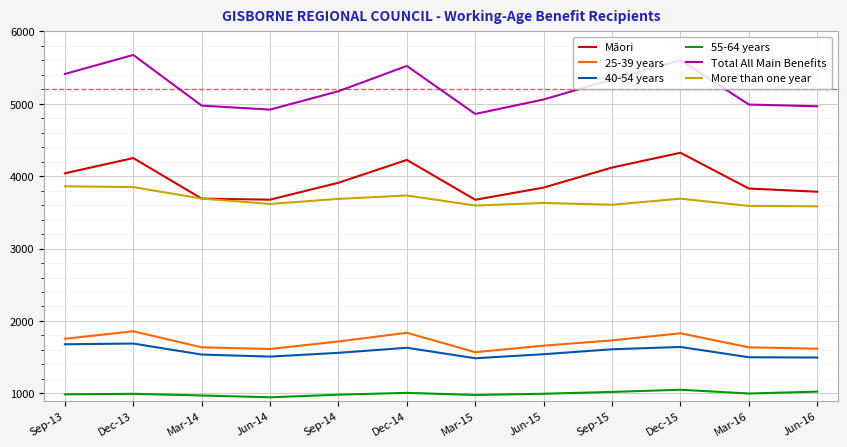

What is the total value across all series at Jun-16?

16469